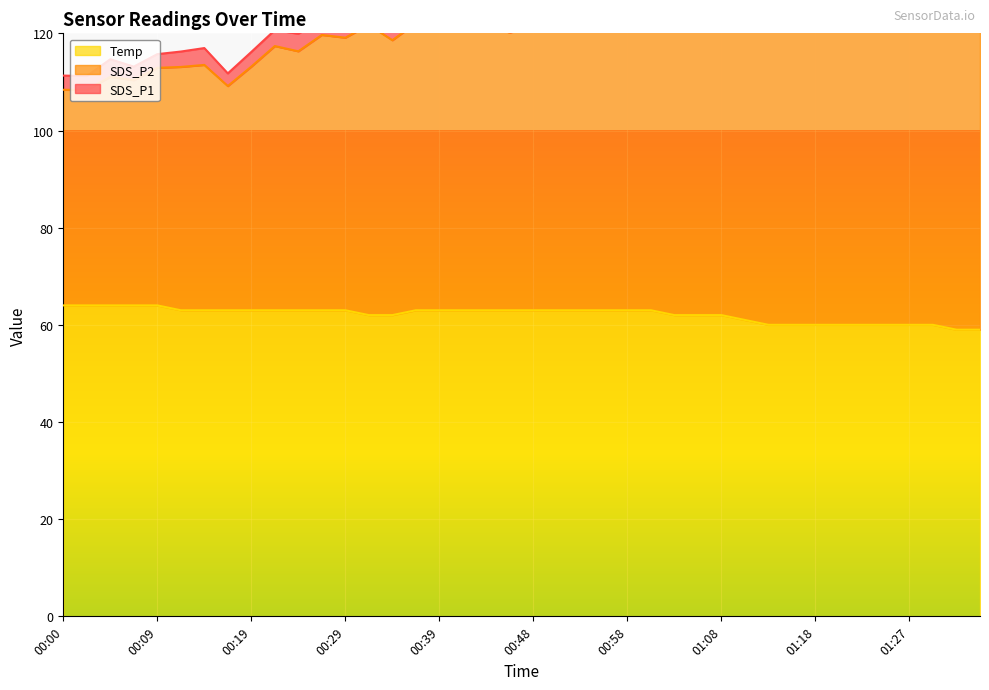

What value does the SDS_P1 series have at 01:15?

149.6